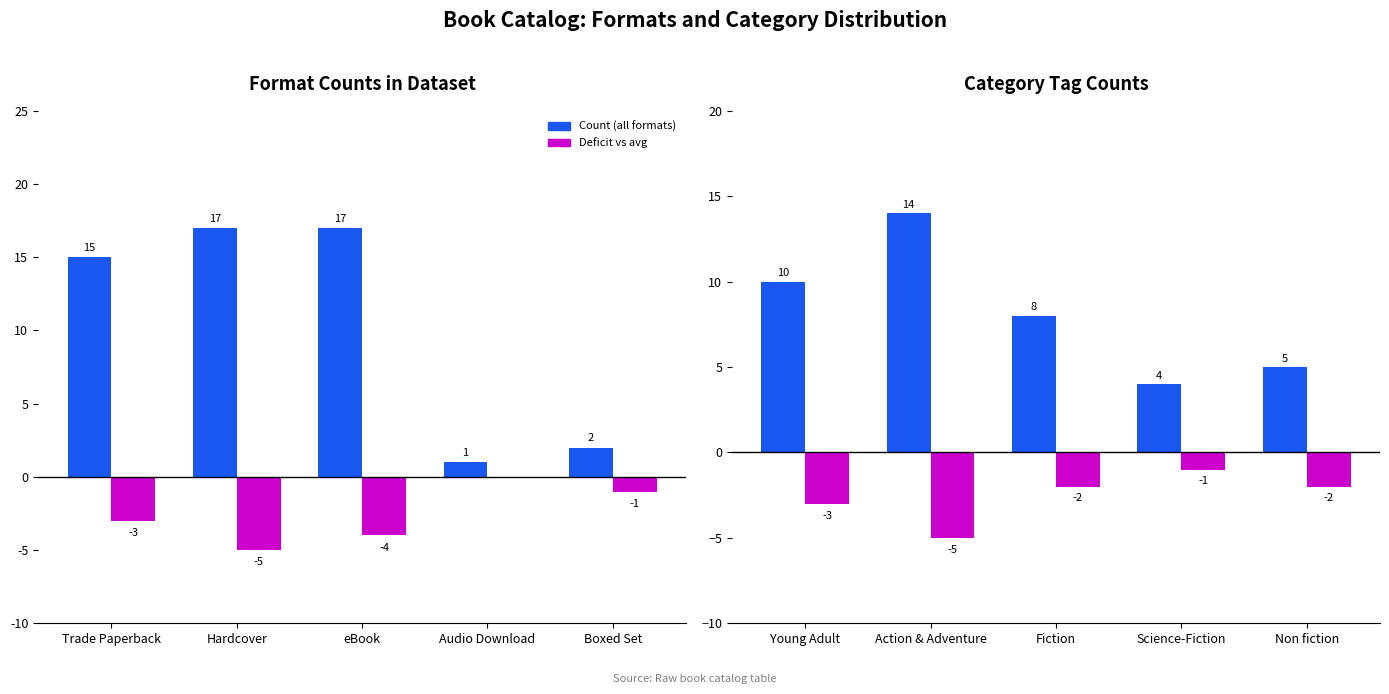

What is the approximate value of Deficit vs avg at Trade Paperback?

-3